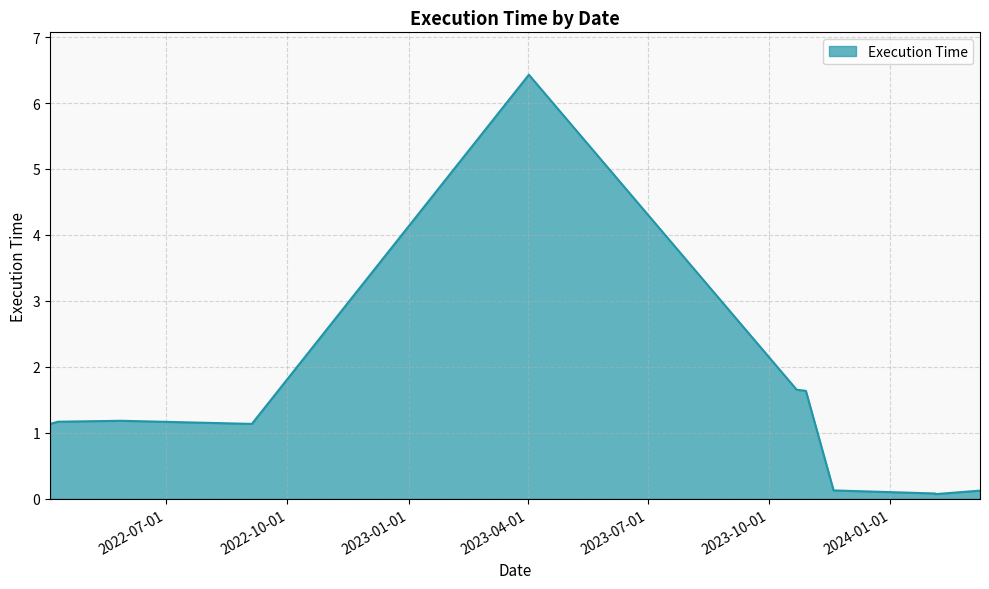

Approximately how many times larger is the value at 2022-09-04 compared to 2022-05-28?

1.0